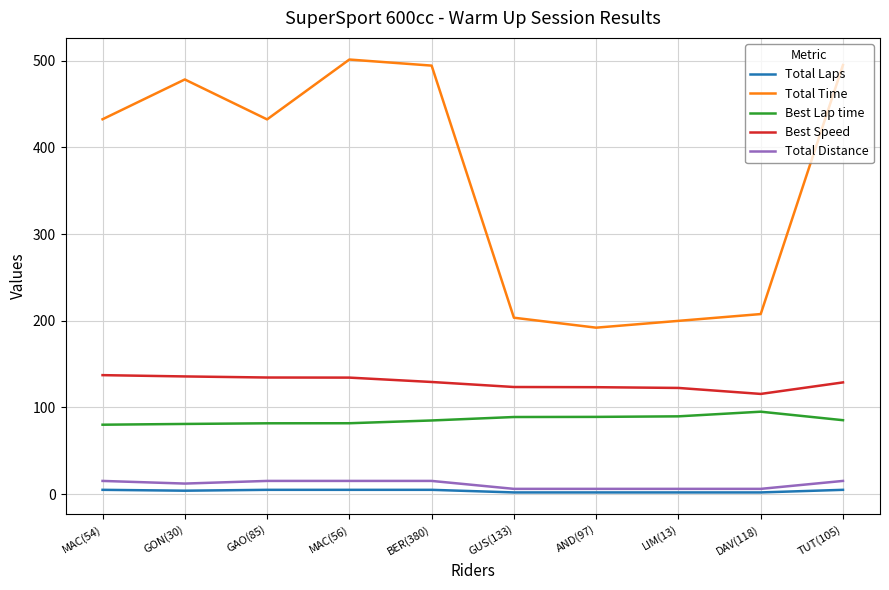

Which series has the widest spread of values?

Total Time